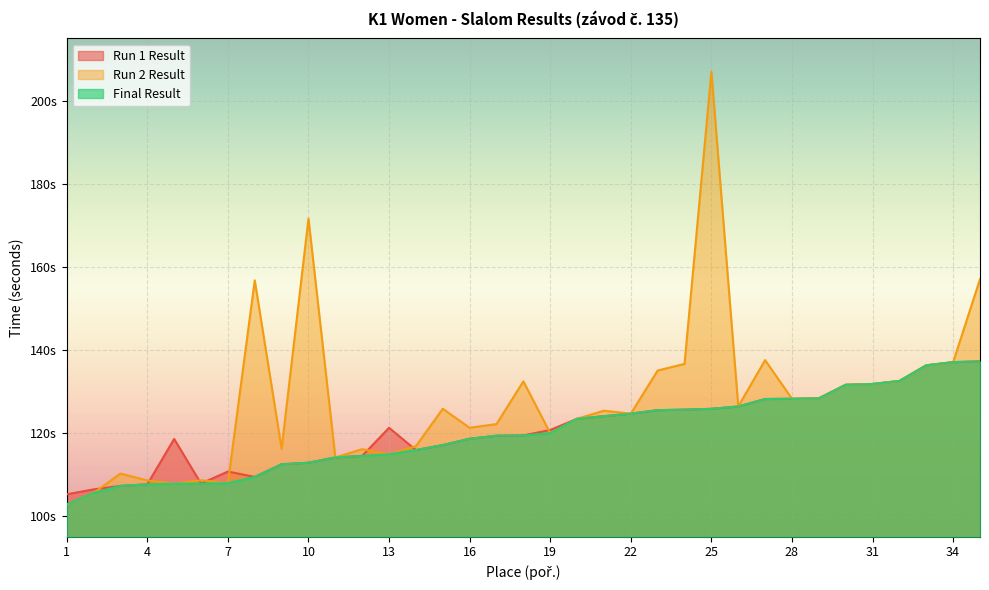

Where does the Final Result series first go above 119?

17